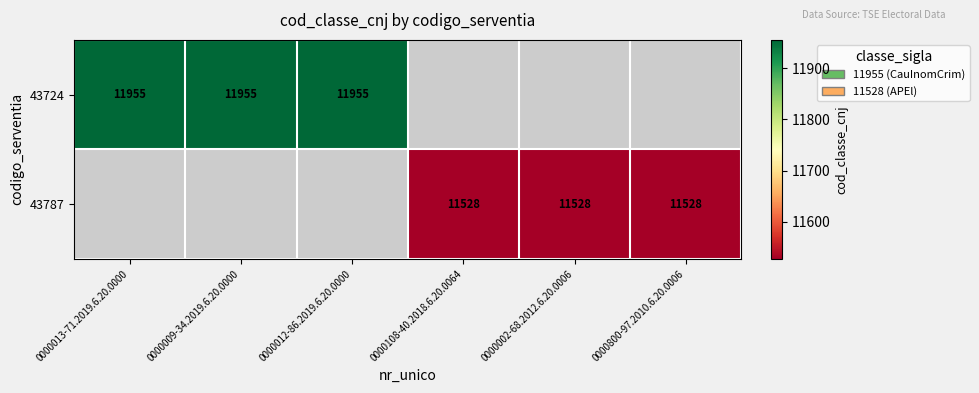

Is the value of 43724 at 0000009-34.2019.6.20.0000 greater than the value of 43787 at 0000800-97.2010.6.20.0006?

Yes